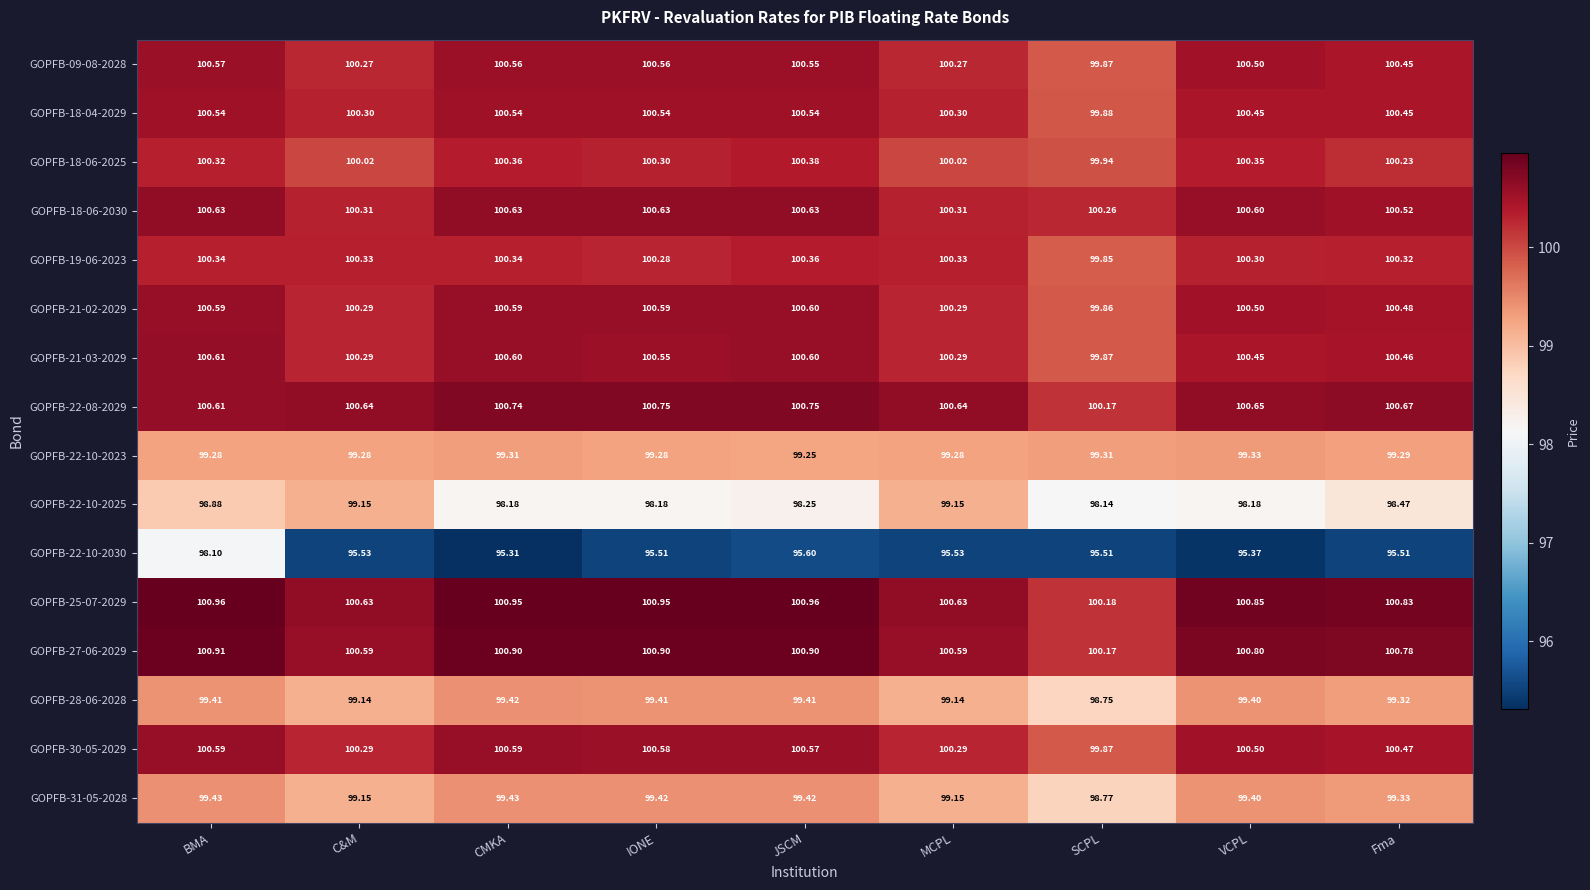

At which category is the sum across all series the highest?

BMA